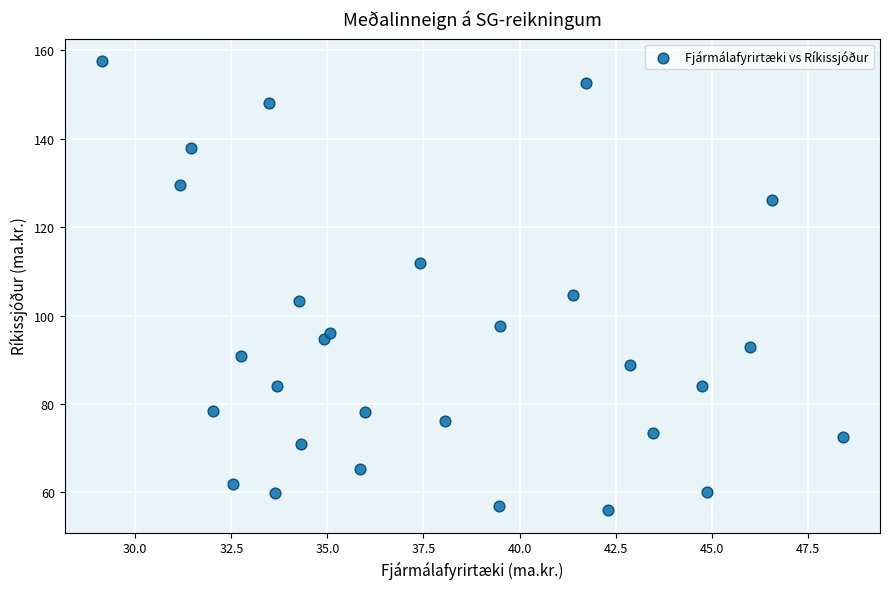

What Y value in the scatter plot is closest to 106?

104.6